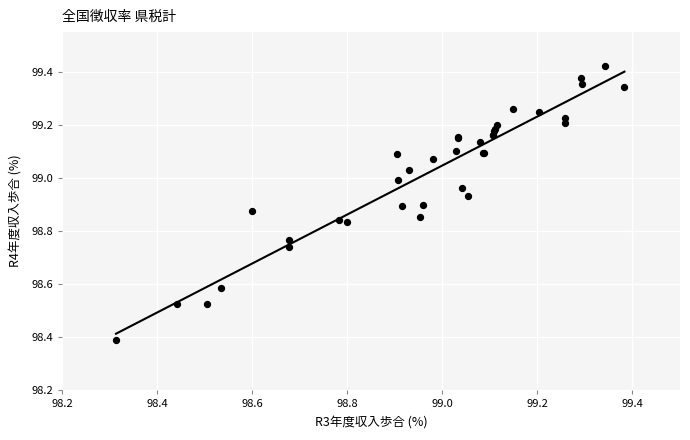

What Y value in the scatter plot is closest to 98?

98.4